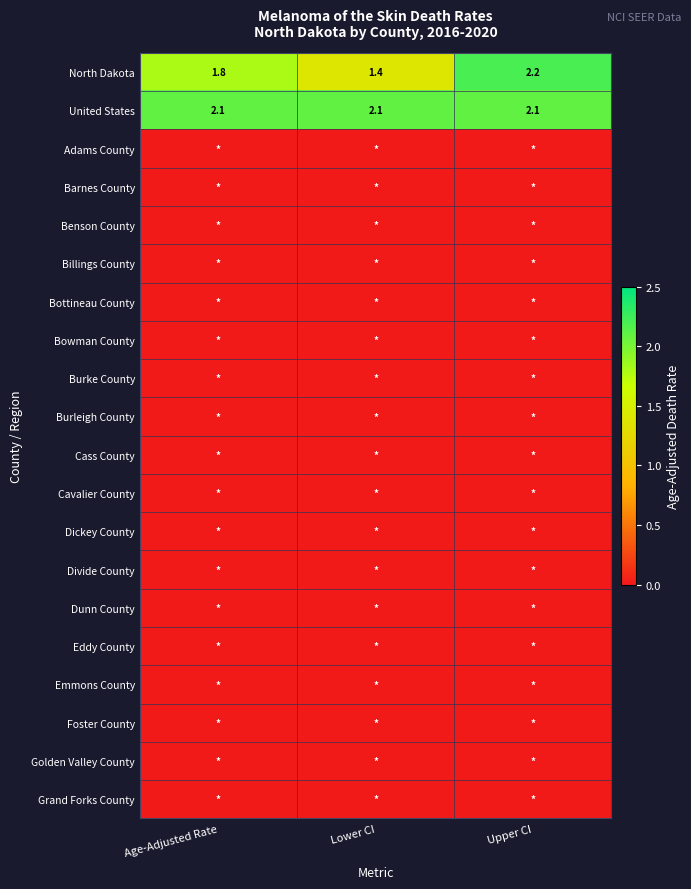

Is it true that United States equals 0.7 at Upper CI?

False